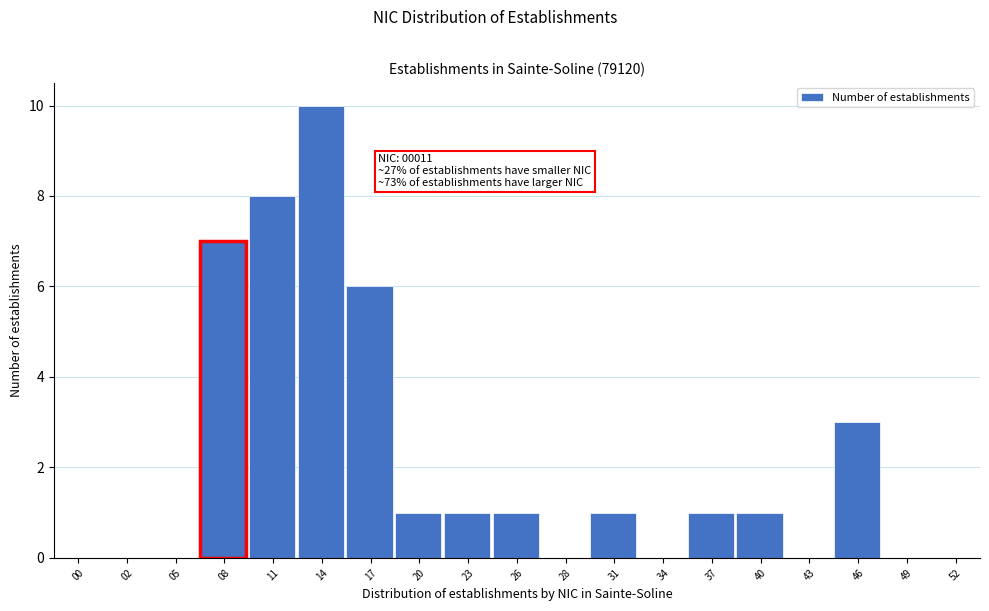

Reading left to right, what are all the values shown in this chart?

00=0	02=0	05=0	08=7	11=8	14=10	17=6	20=1	23=1	26=1	28=0	31=1	34=0	37=1	40=1	43=0	46=3	49=0	52=0